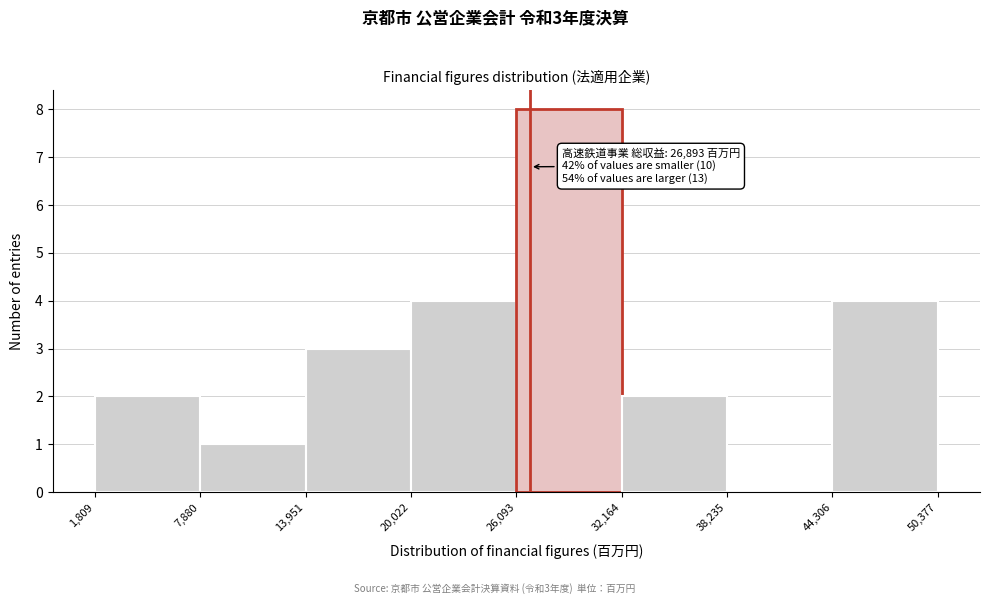

Which range on the x-axis has the tallest bar?

26,093 to 32,164